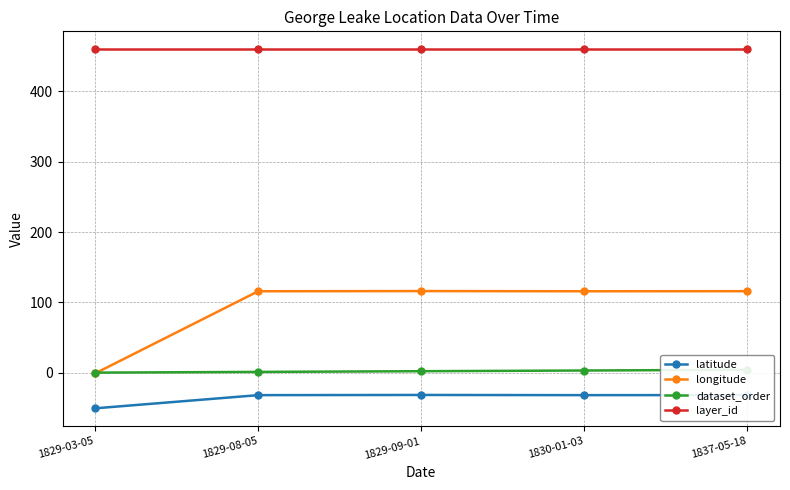

What is the smallest value displayed?

-50.8